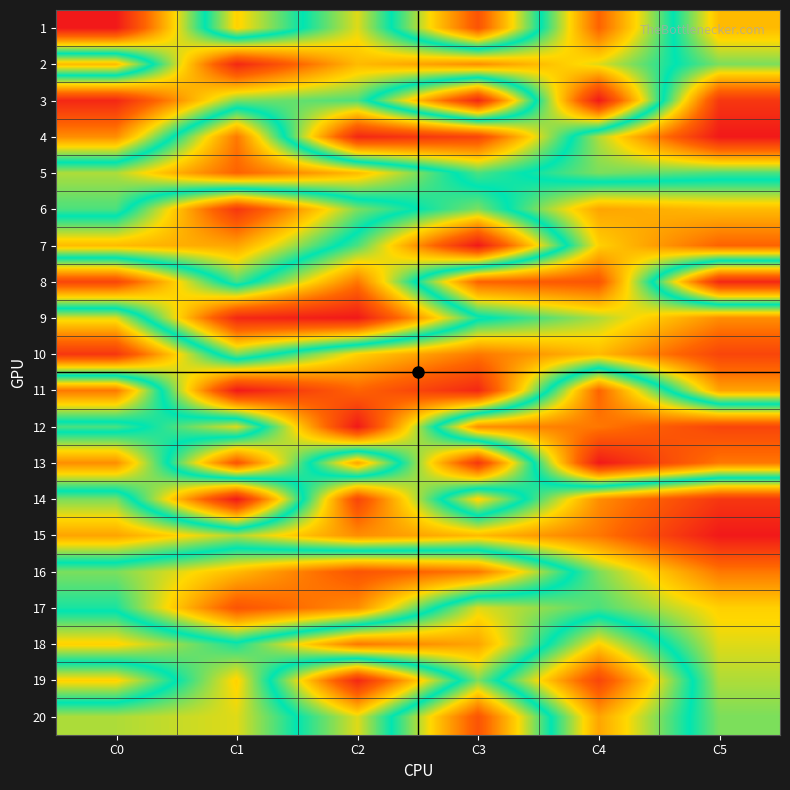

Which has a higher value, C3 or C0?

C0